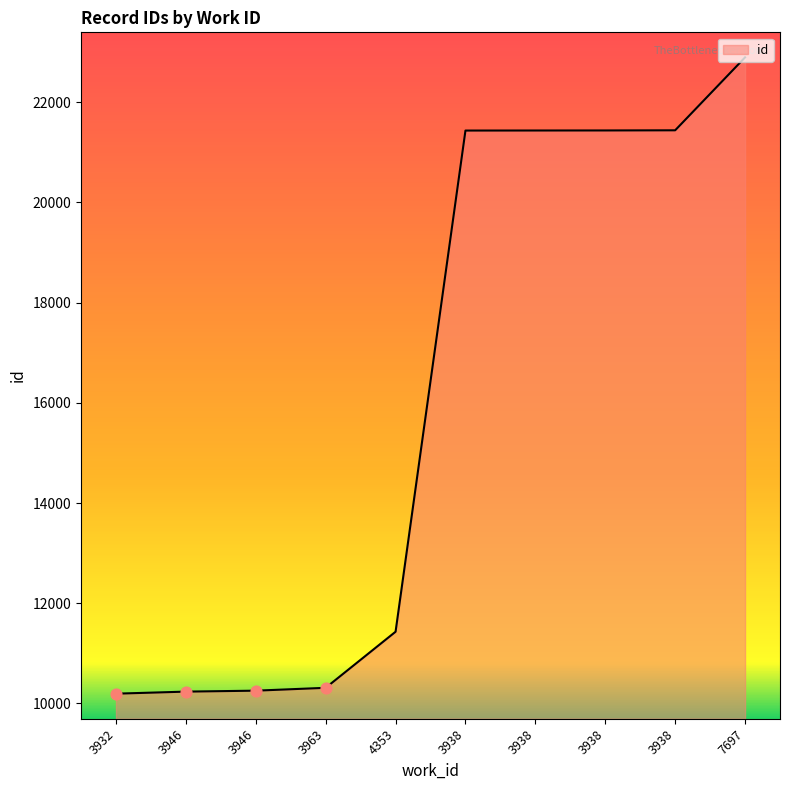

Does the chart have visible grid lines?

No